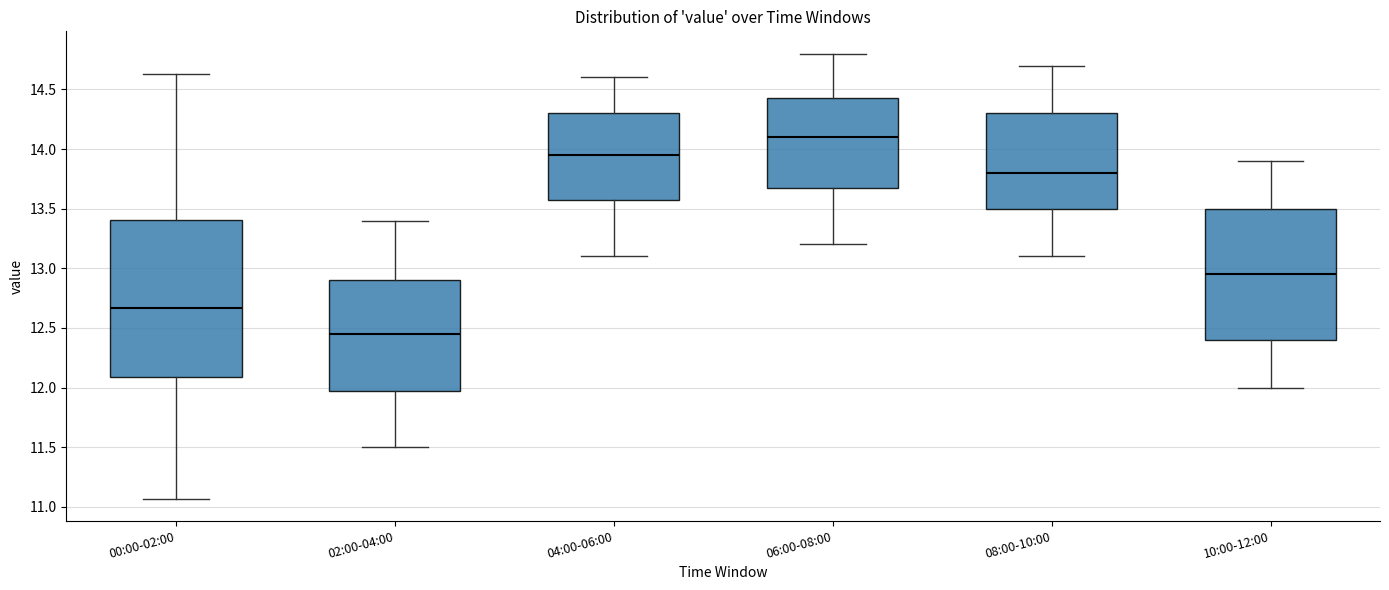

Comparing the boxes themselves (not the whiskers), which one is the tallest?

00:00-02:00